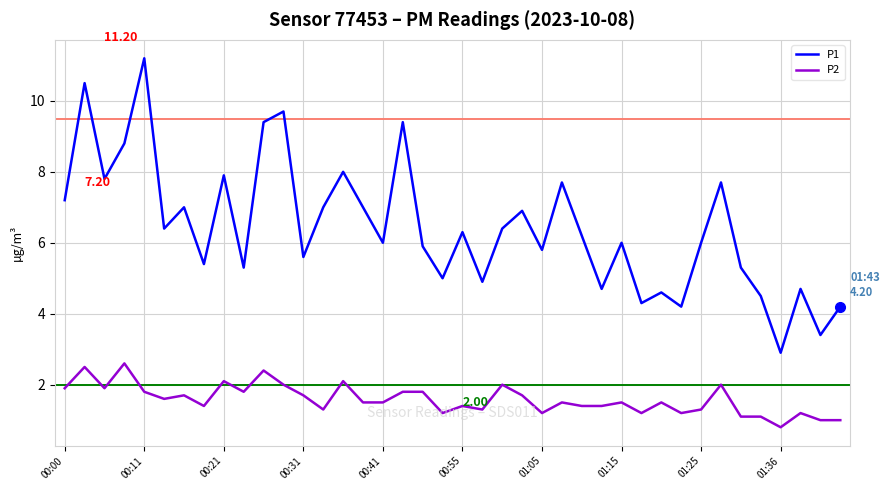

Which series has the widest spread of values?

P1